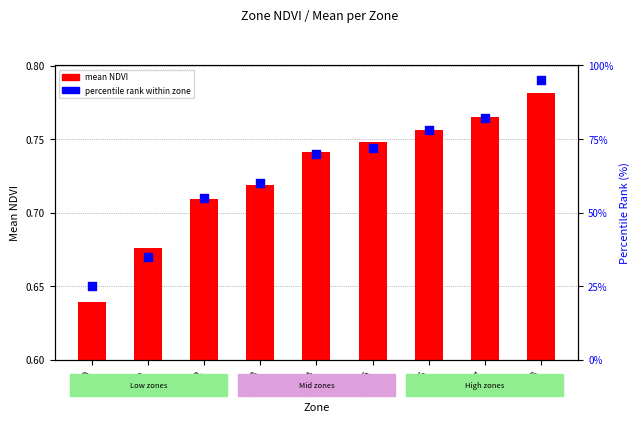

What are all the series names shown in the legend?

mean NDVI, percentile rank within zone